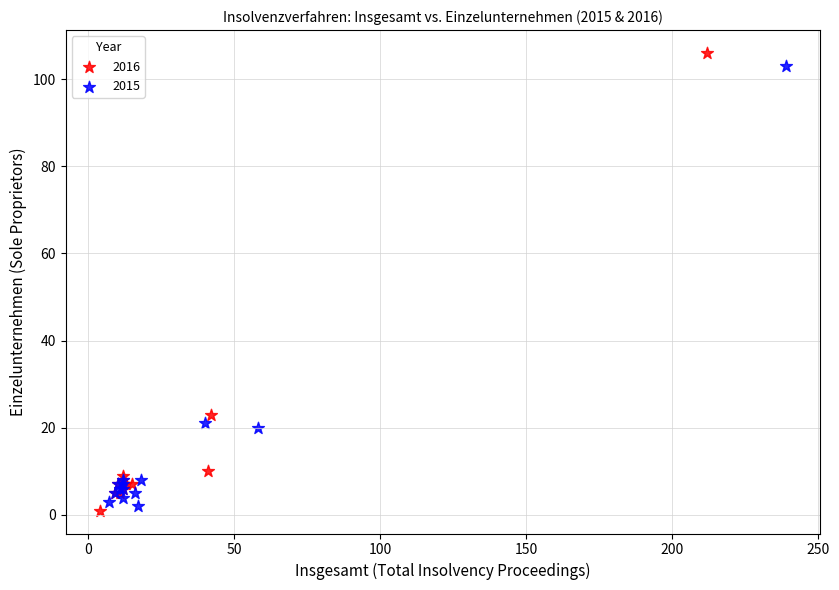

Which series has the widest spread of Y values?

2016